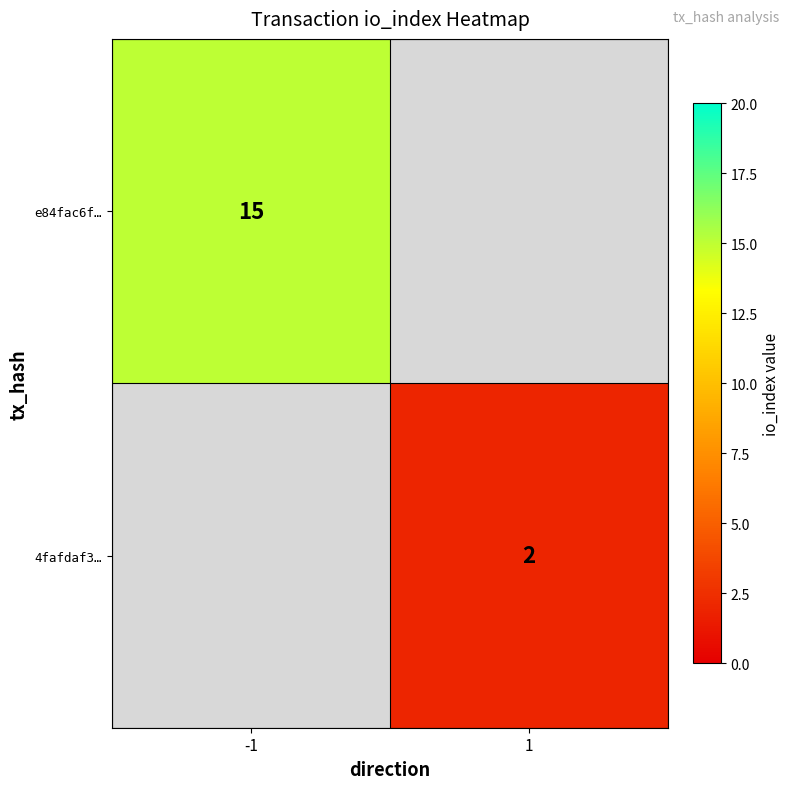

Is it true that e84fac6f… equals 15 at -1?

True